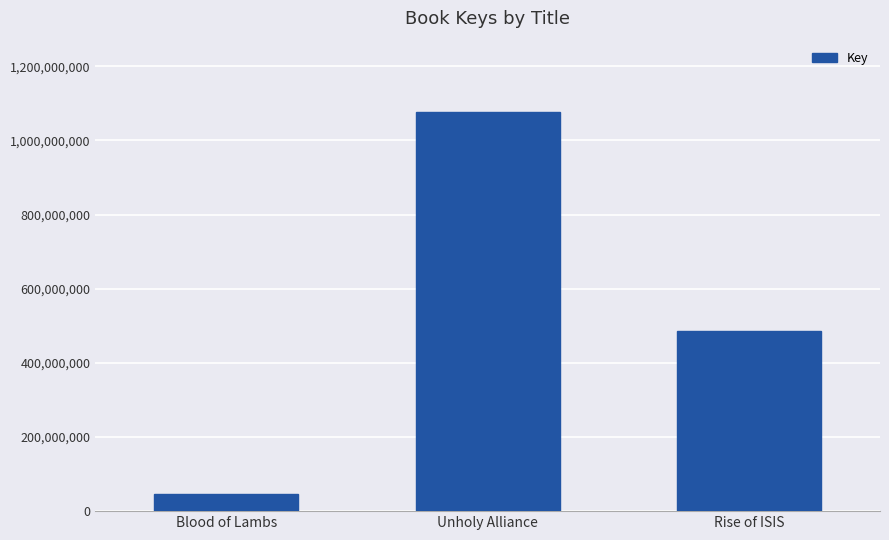

Reading right to left, list all the values displayed in this chart.

Rise of ISIS=486990040	Unholy Alliance=1075378969	Blood of Lambs=46703852